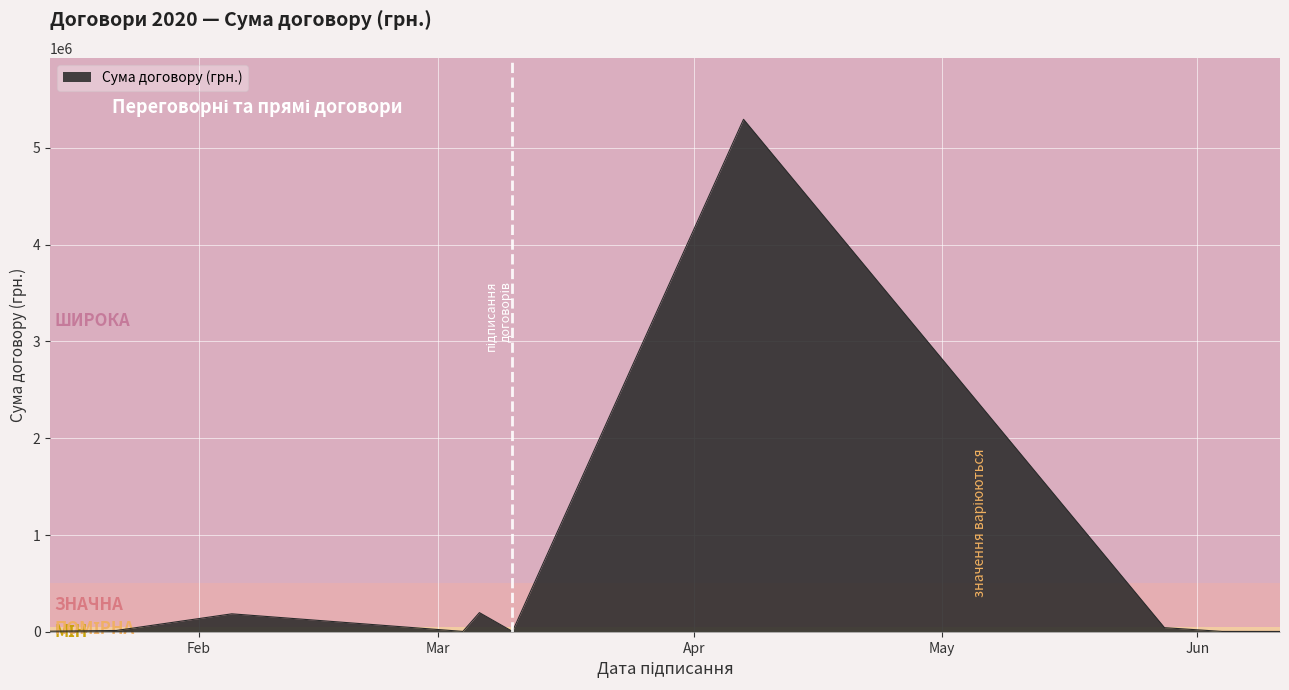

What is the difference between the maximum and minimum values?

5290188.1